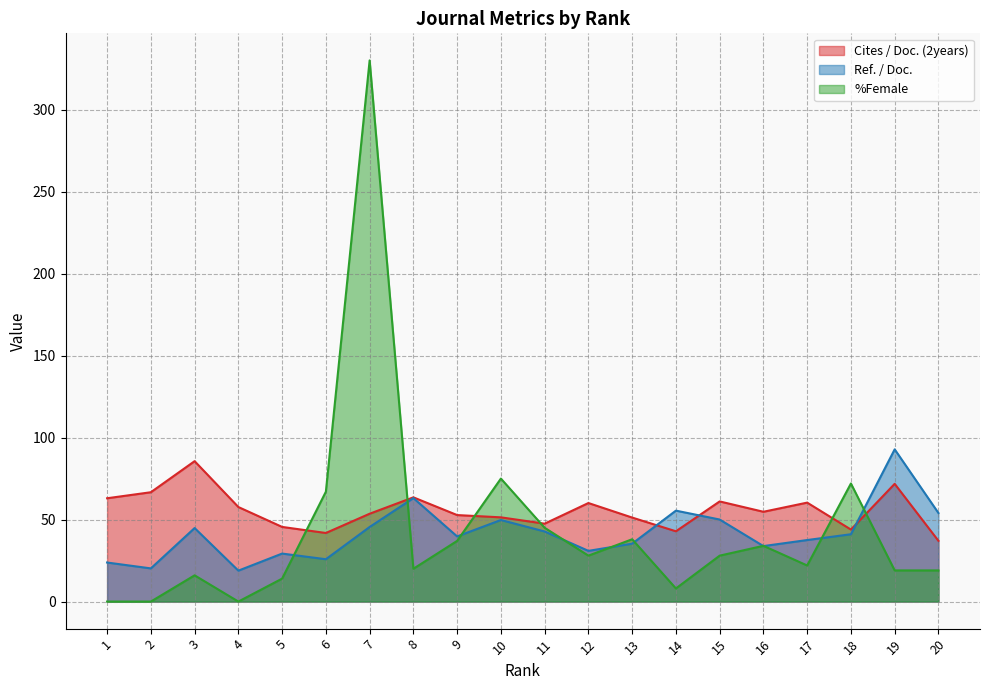

What is the difference between the highest and lowest values at 16?

20.9